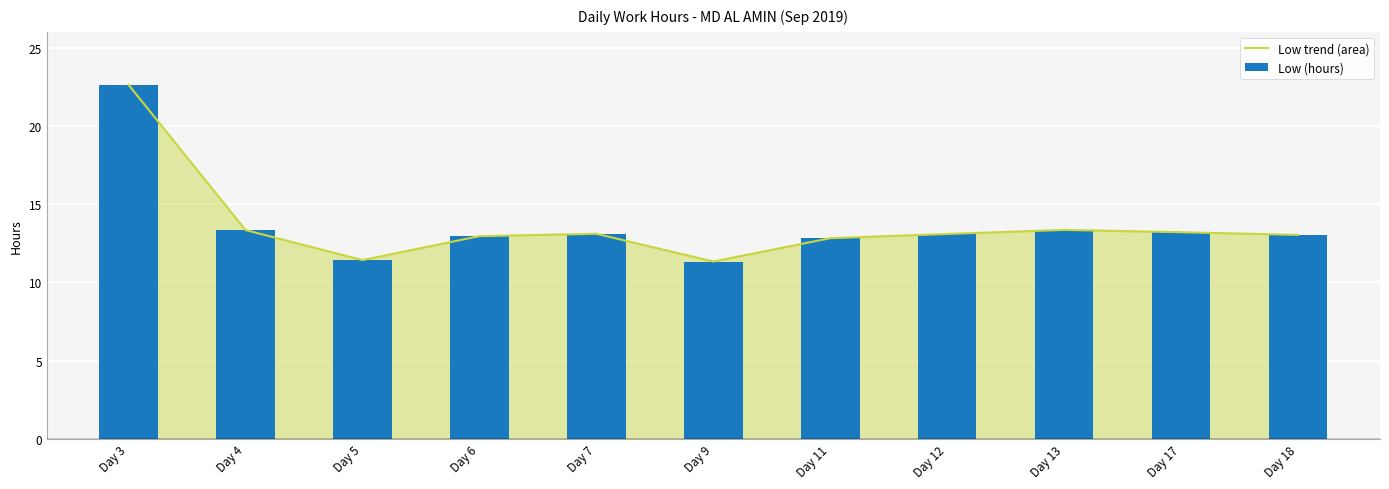

Which label corresponds to the smallest value in the chart?

Day 9